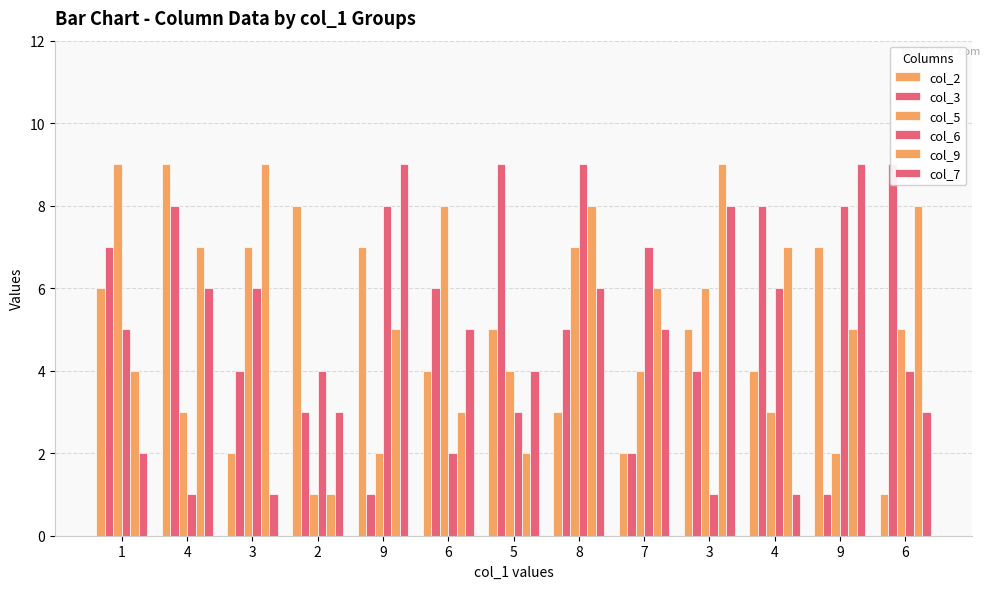

Reading right to left, list all the values displayed in this chart.

col_2: 6=1	9=7	4=4	3=5	7=2	8=3	5=5	6=4	9=7	2=8	3=2	4=9	1=6
col_3: 6=9	9=1	4=8	3=4	7=2	8=5	5=9	6=6	9=1	2=3	3=4	4=8	1=7
col_5: 6=5	9=2	4=3	3=6	7=4	8=7	5=4	6=8	9=2	2=1	3=7	4=3	1=9
col_6: 6=4	9=8	4=6	3=1	7=7	8=9	5=3	6=2	9=8	2=4	3=6	4=1	1=5
col_9: 6=8	9=5	4=7	3=9	7=6	8=8	5=2	6=3	9=5	2=1	3=9	4=7	1=4
col_7: 6=3	9=9	4=1	3=8	7=5	8=6	5=4	6=5	9=9	2=3	3=1	4=6	1=2